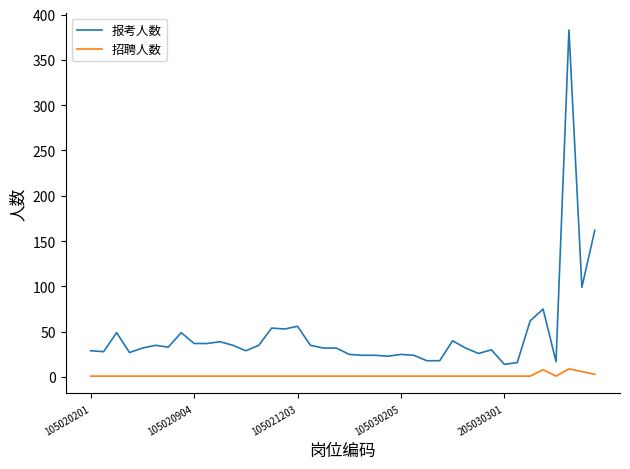

Which series has the widest spread of values?

报考人数